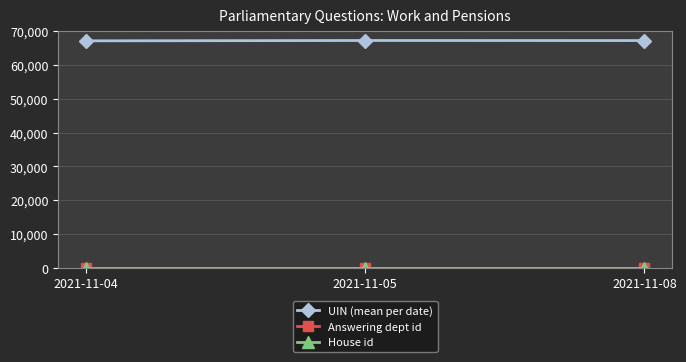

What is the approximate value of UIN (mean per date) at 2021-11-05?

67281.0